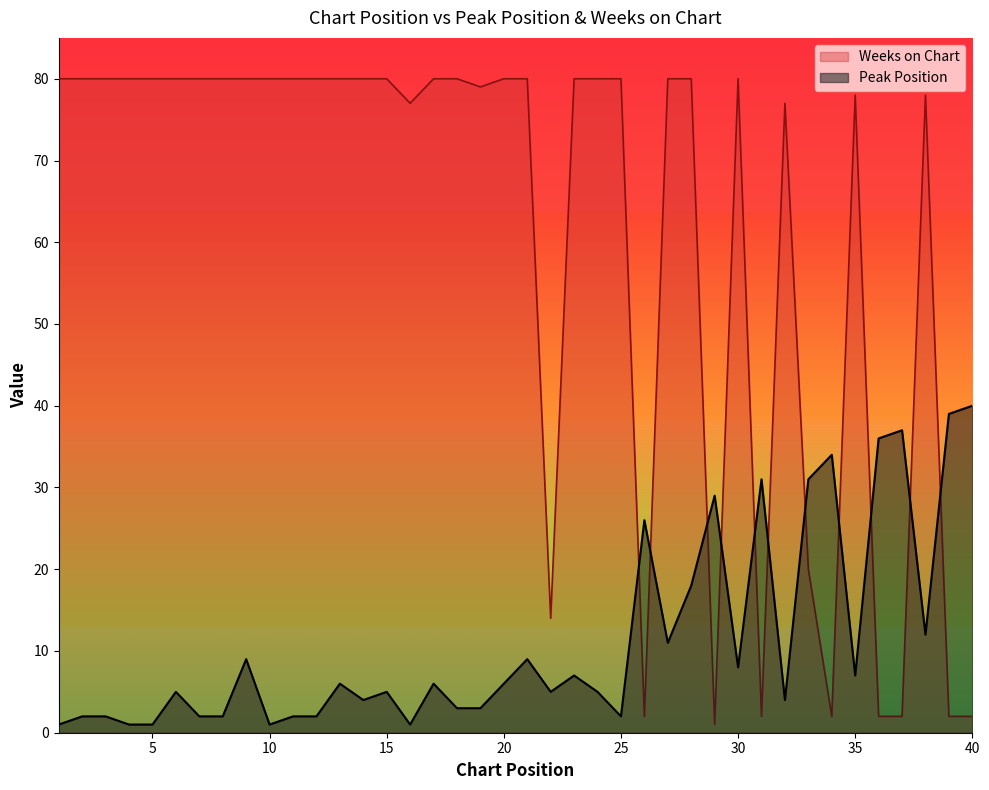

At which label does Peak Position first exceed 6?

9